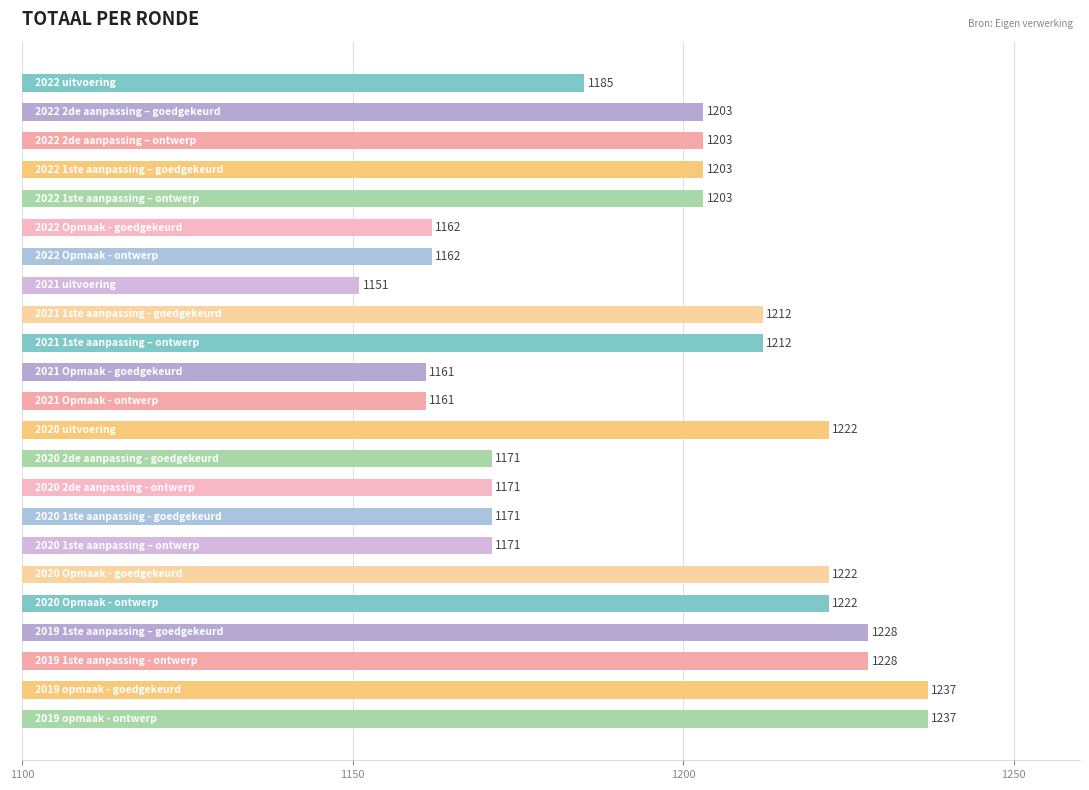

What is the difference between the maximum and minimum values?

86